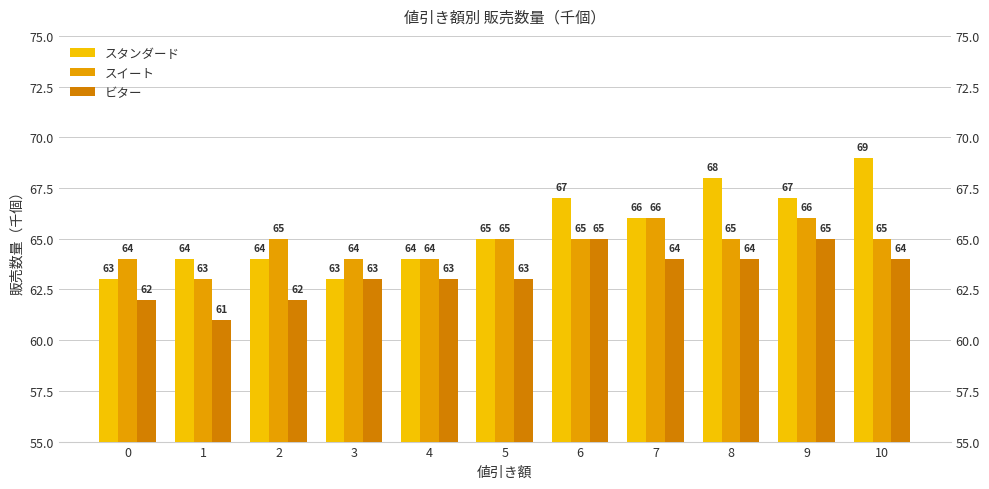

How many bars are there in each group?

3